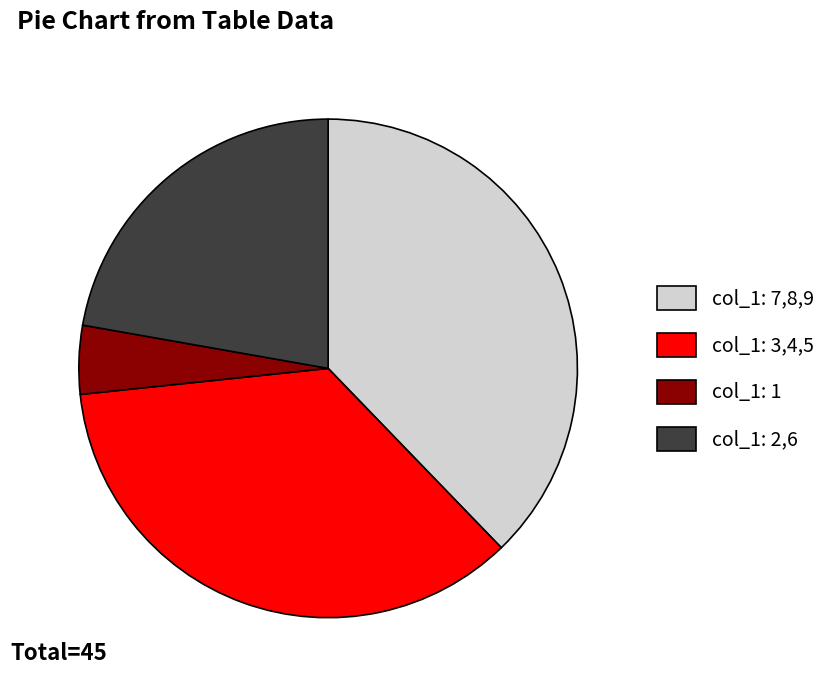

Is the sum of col_1: 1 and col_1: 2,6 greater than half?

No